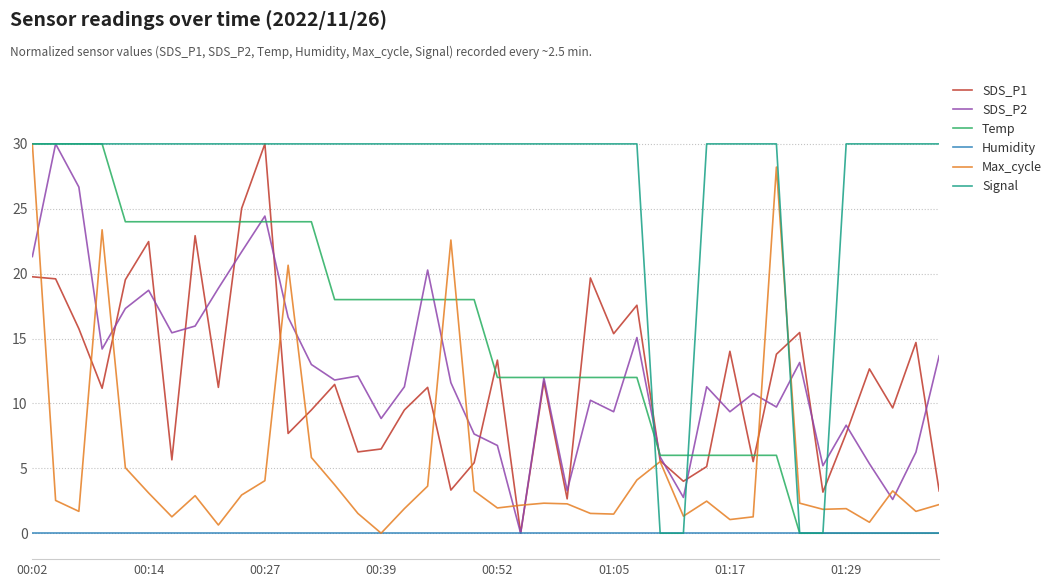

At how many categories does at least one series exceed 7?

37